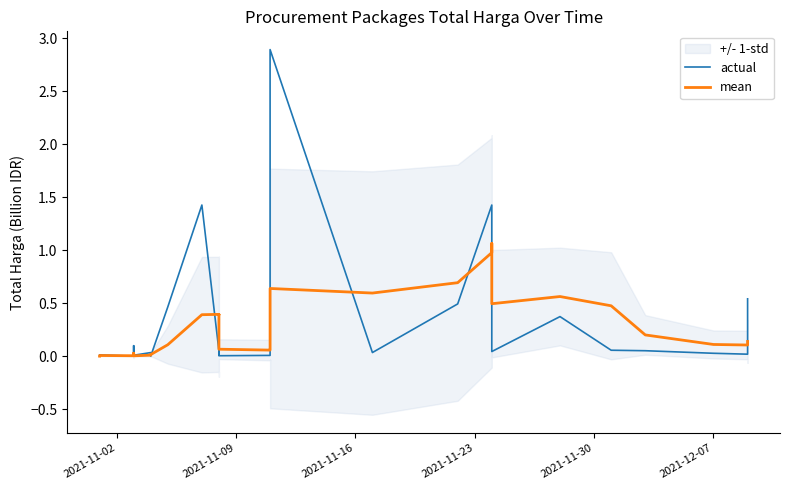

What are all the series names shown in the legend?

actual, mean